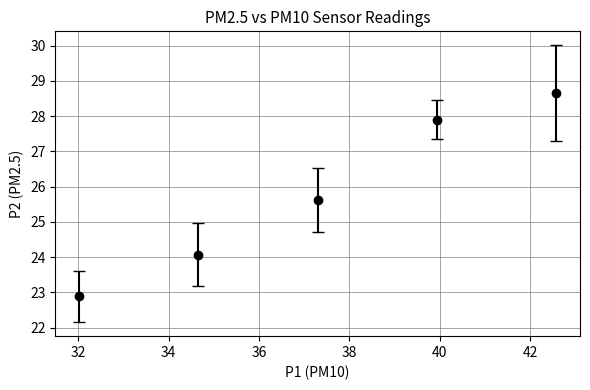

What is the difference between the maximum and minimum values?

5.8